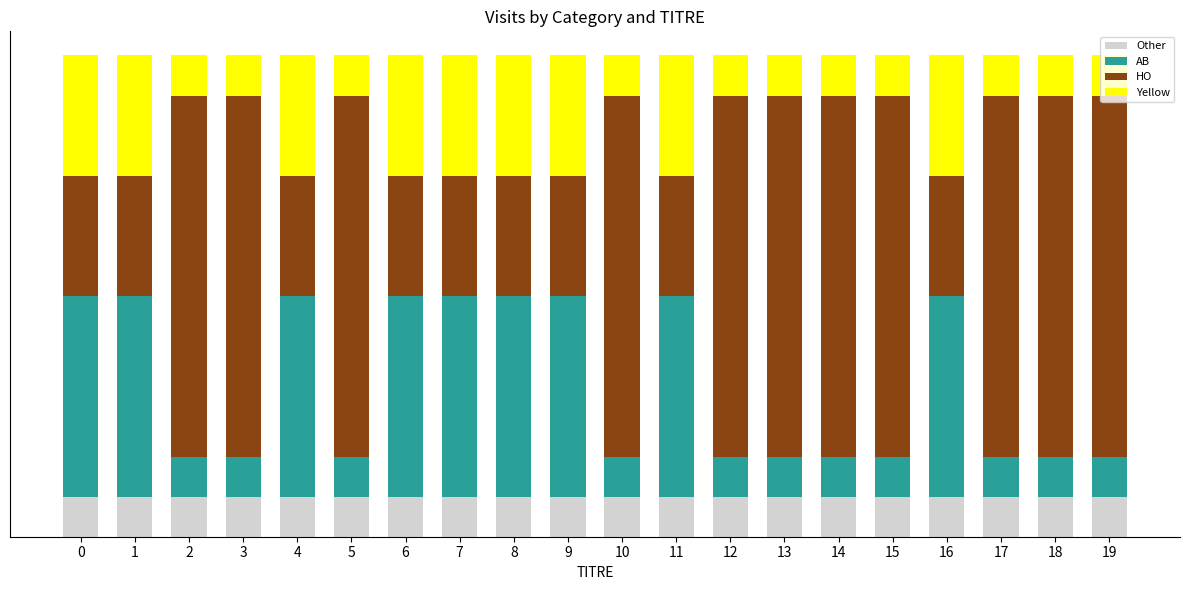

What are all the series names shown in the legend?

Other, AB, HO, Yellow